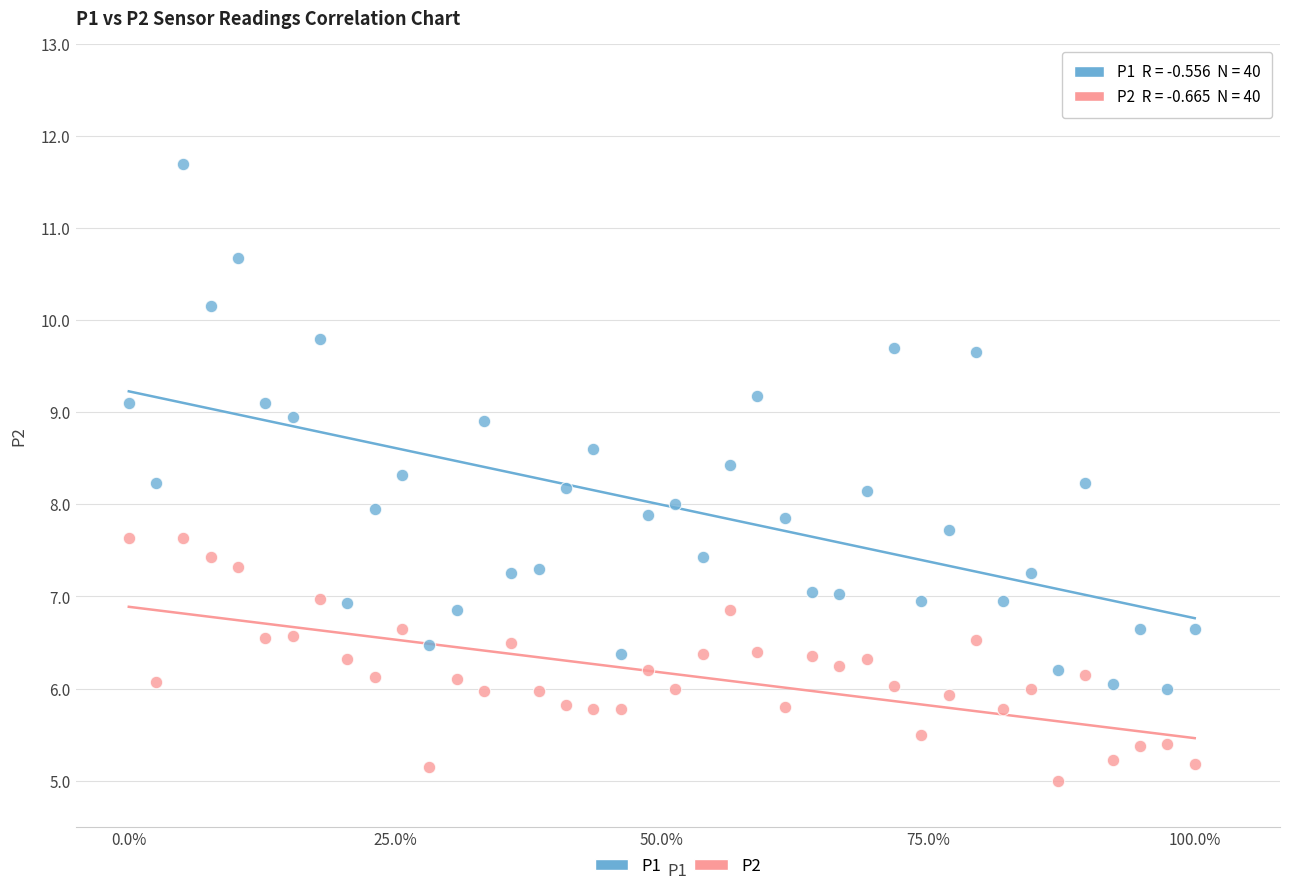

Which series contains the lowest Y value?

P2